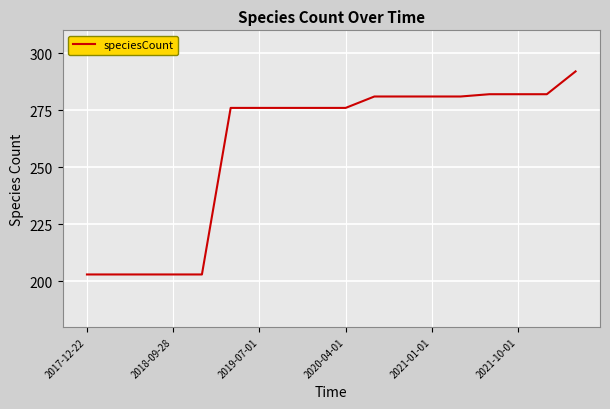

What is the difference between the maximum and minimum values?

89